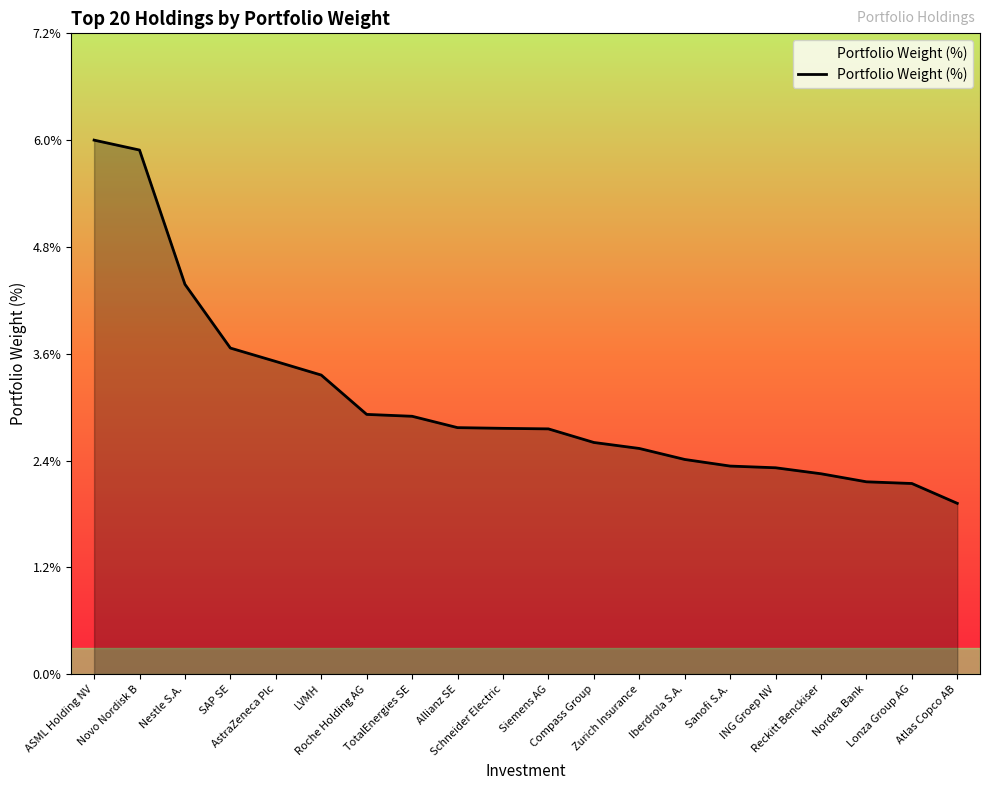

What is the greatest value displayed?

6.0